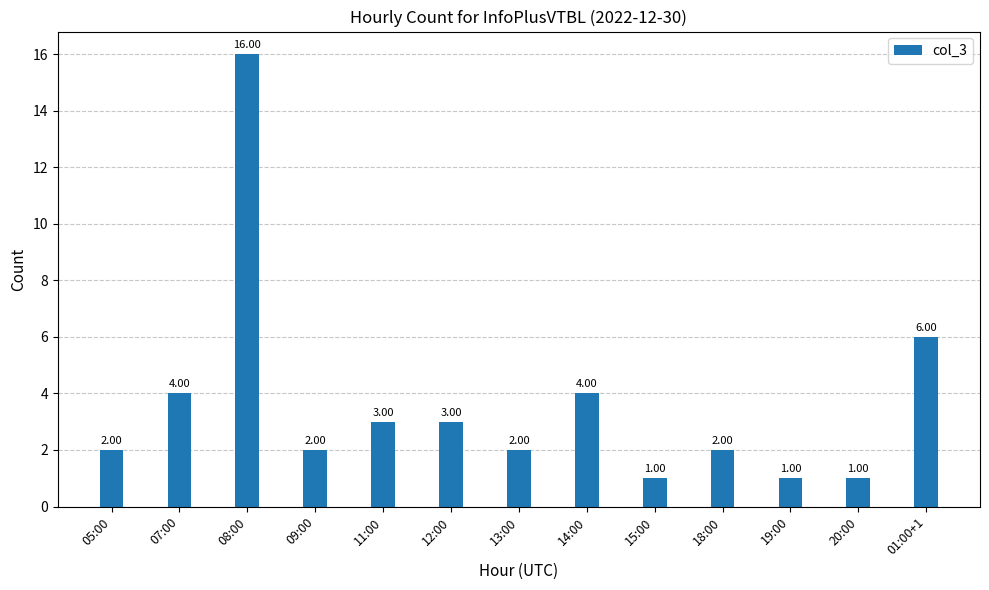

What is the change in value from 08:00 to 11:00?

-13